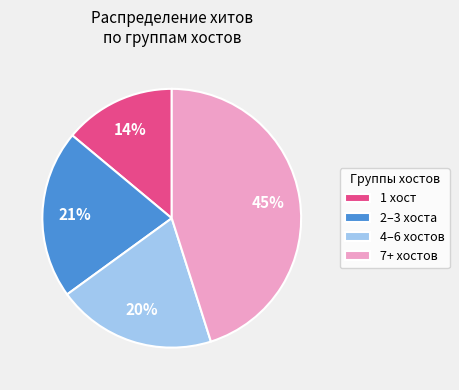

Which slice is the smallest?

1 хост